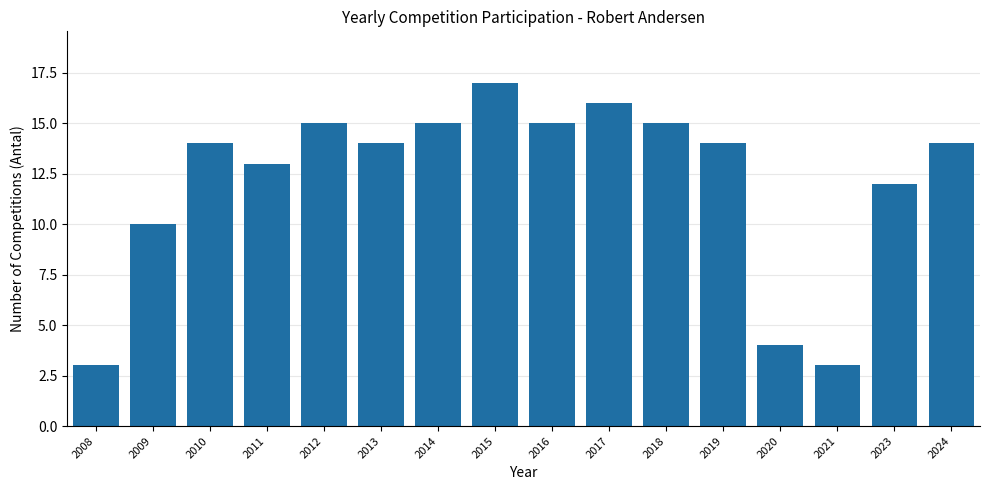

Reading right to left, list all the values displayed in this chart.

14	12	3	4	14	15	16	15	17	15	14	15	13	14	10	3